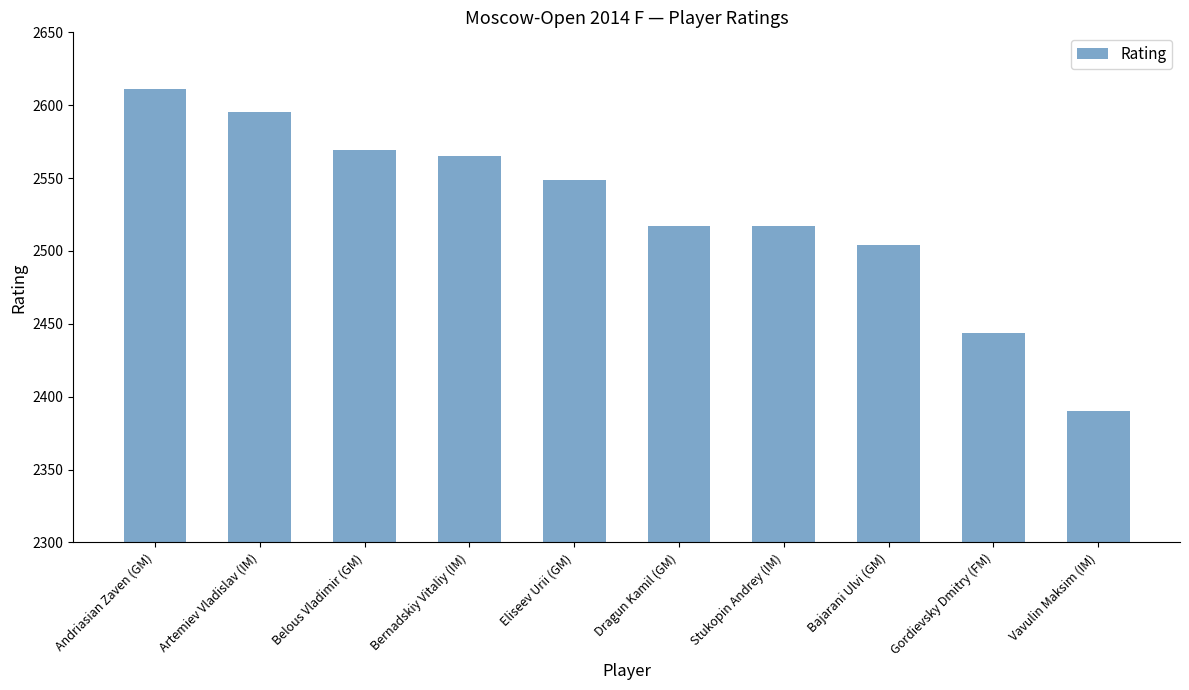

The value at Dragun Kamil (GM) is 3553. True or false?

False